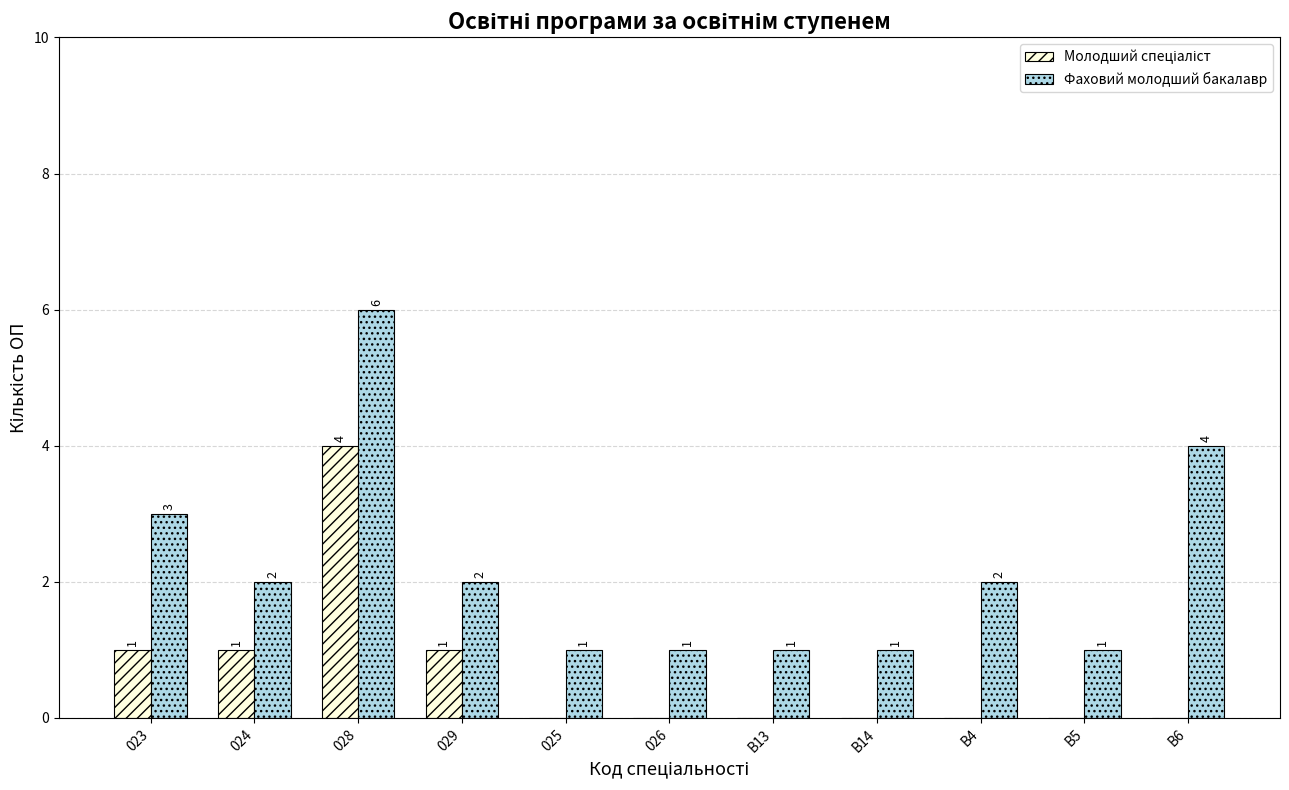

What is the sum of all Фаховий молодший бакалавр values?

24